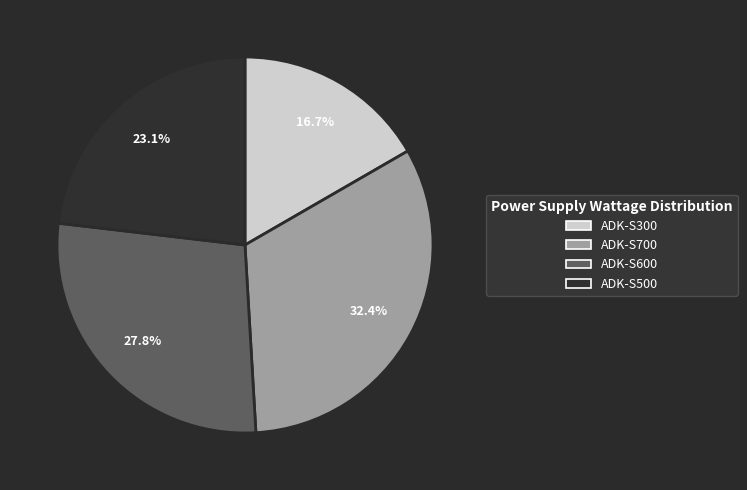

Is the sum of ADK-S500 and ADK-S600 greater than half?

Yes